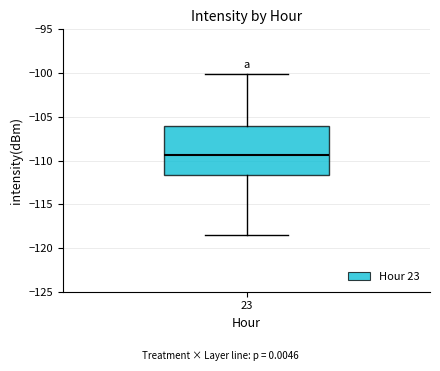

Transcribe this box plot: give where the median line is, the range the box spans, and where the two whiskers end, as read against the y-axis. The values are not printed on the chart, so give them approximately, as read against the axis.

median -109.5, box -111.5 to -106.0, whiskers -118.5 to -100.0